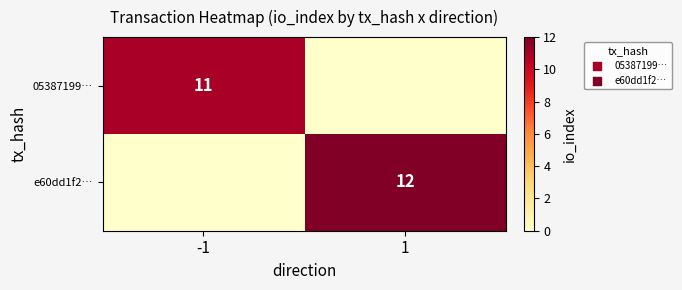

How many data points does each series have?

2